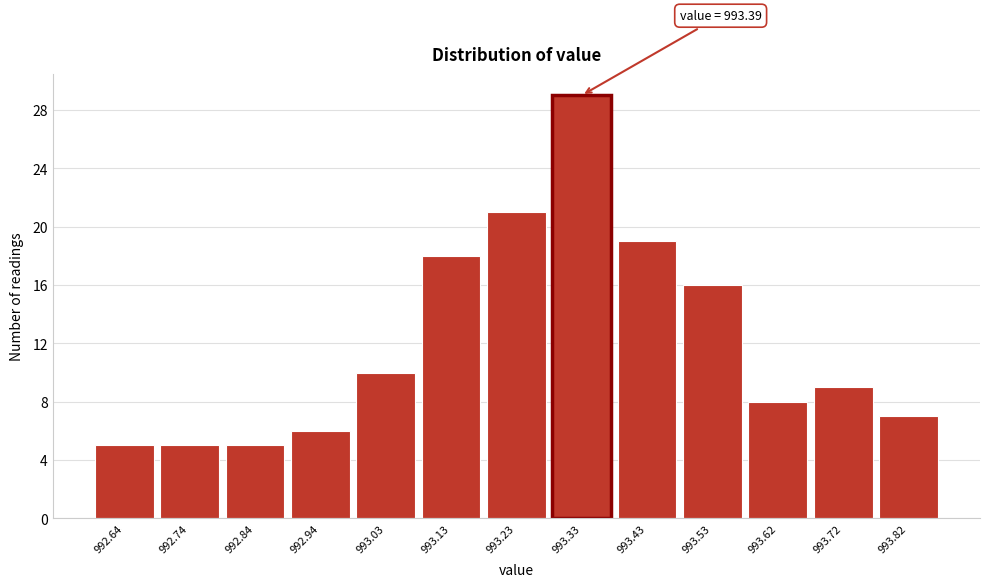

Reading left to right, list all the values displayed in this chart.

992.64=5	992.74=5	992.84=5	992.94=6	993.03=10	993.13=18	993.23=21	993.33=29	993.43=19	993.53=16	993.62=8	993.72=9	993.82=7